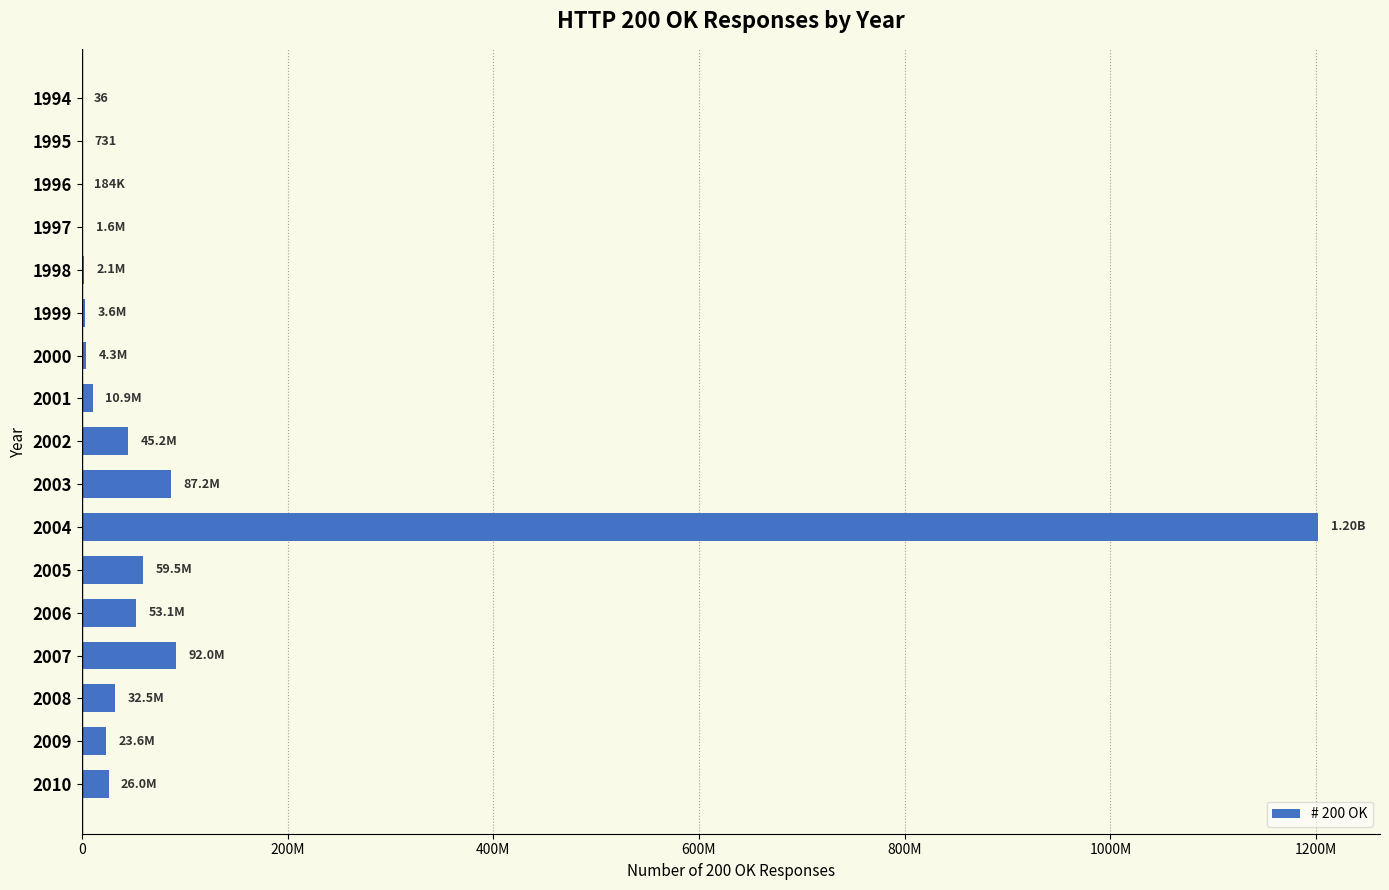

What is the sum of all values?

1643624219